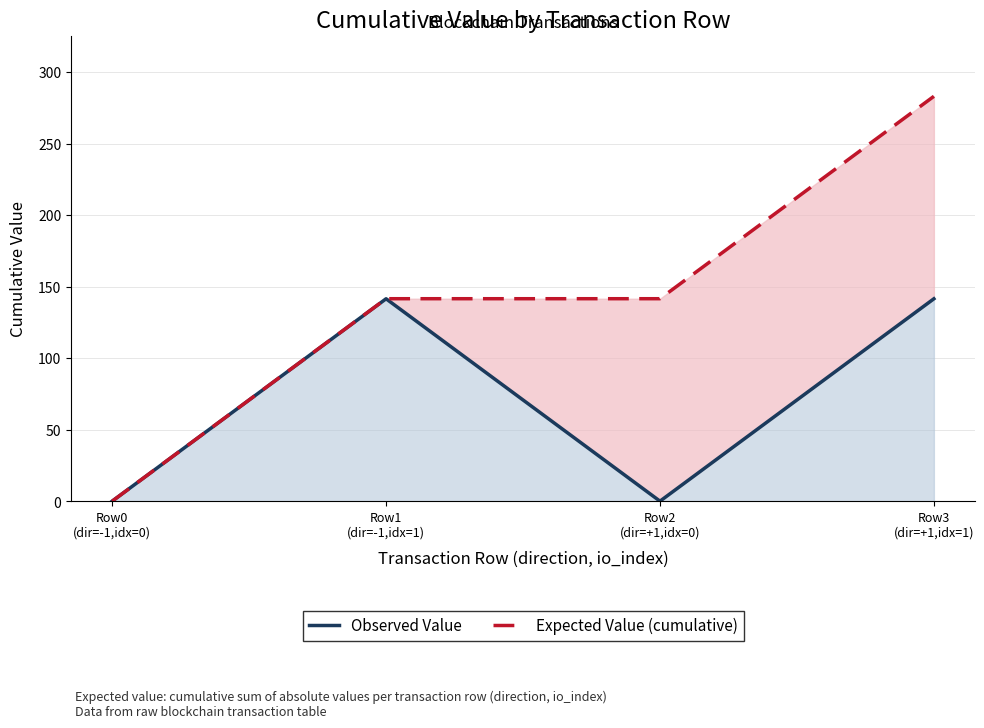

True or false: Observed Value has a value of 0.0 at Row0
(dir=-1,idx=0).

True